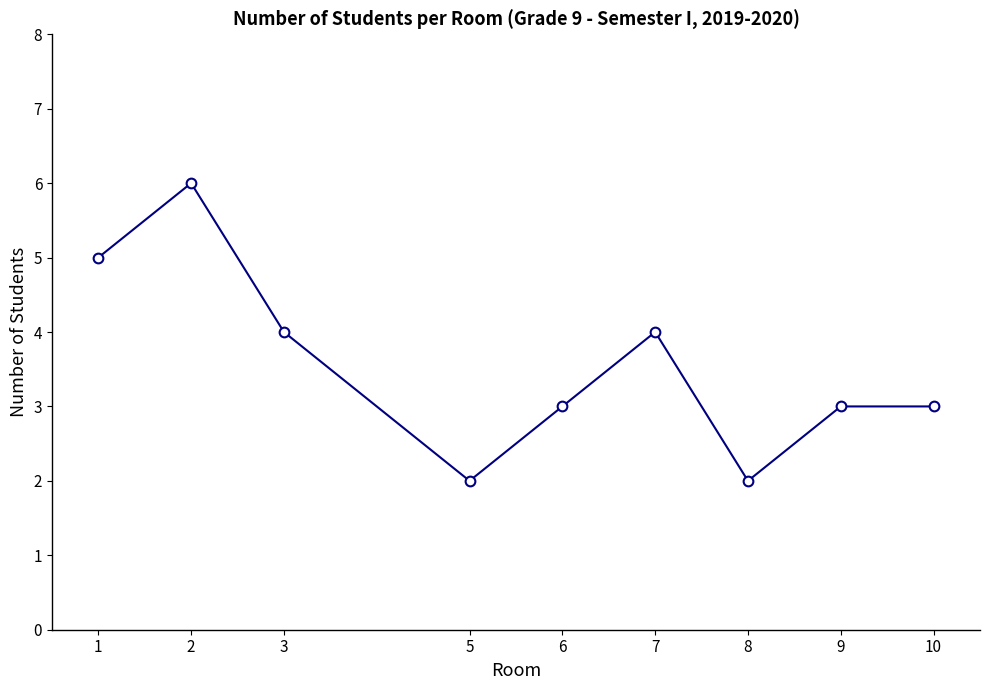

What is the approximate value at 10?

3